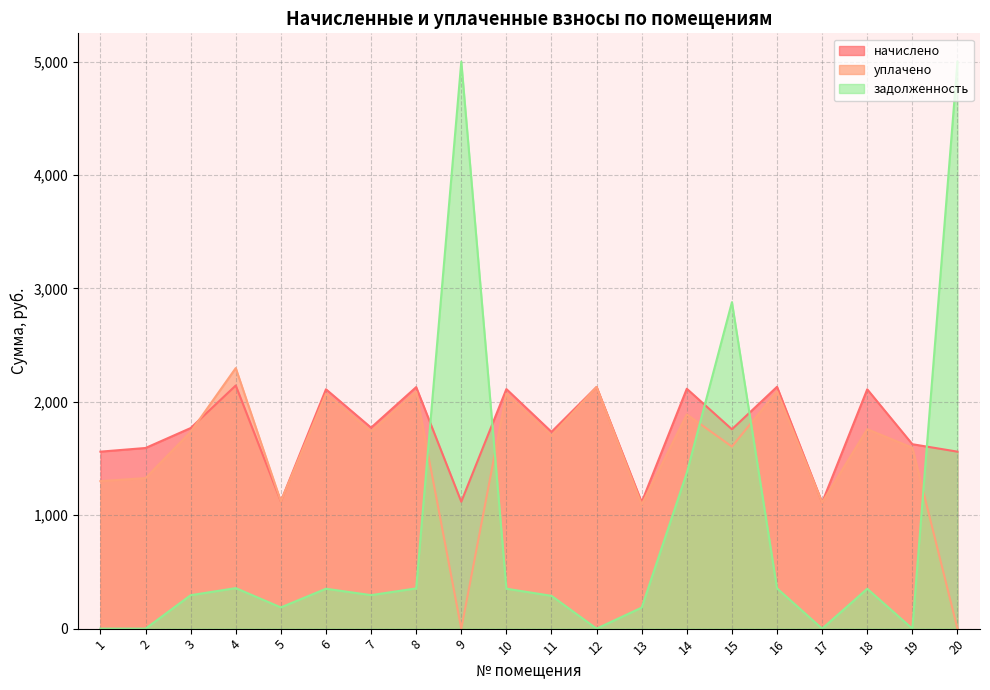

Between 1 and 14, which series saw the biggest shift?

задолженность